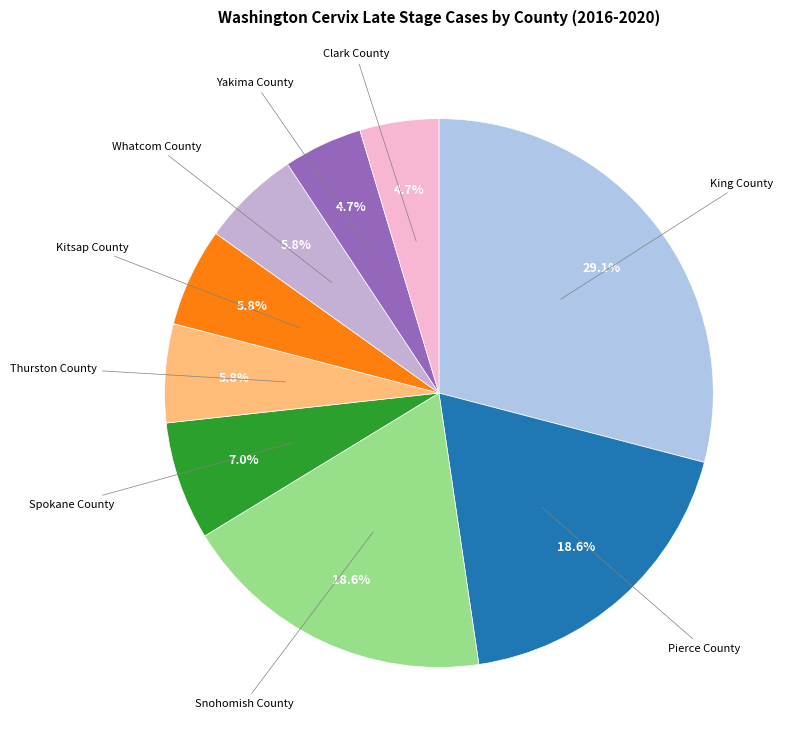

Do Clark County and Kitsap County together represent more than half of the pie?

No